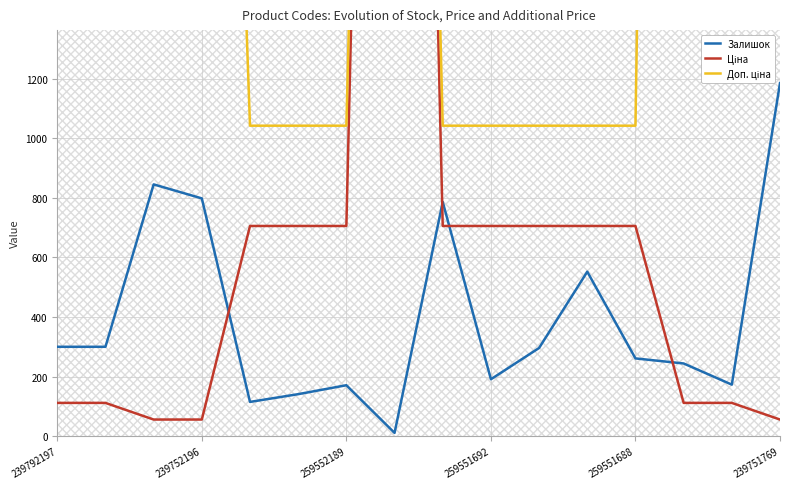

What are all the series names shown in the legend?

Залишок, Ціна, Доп. ціна